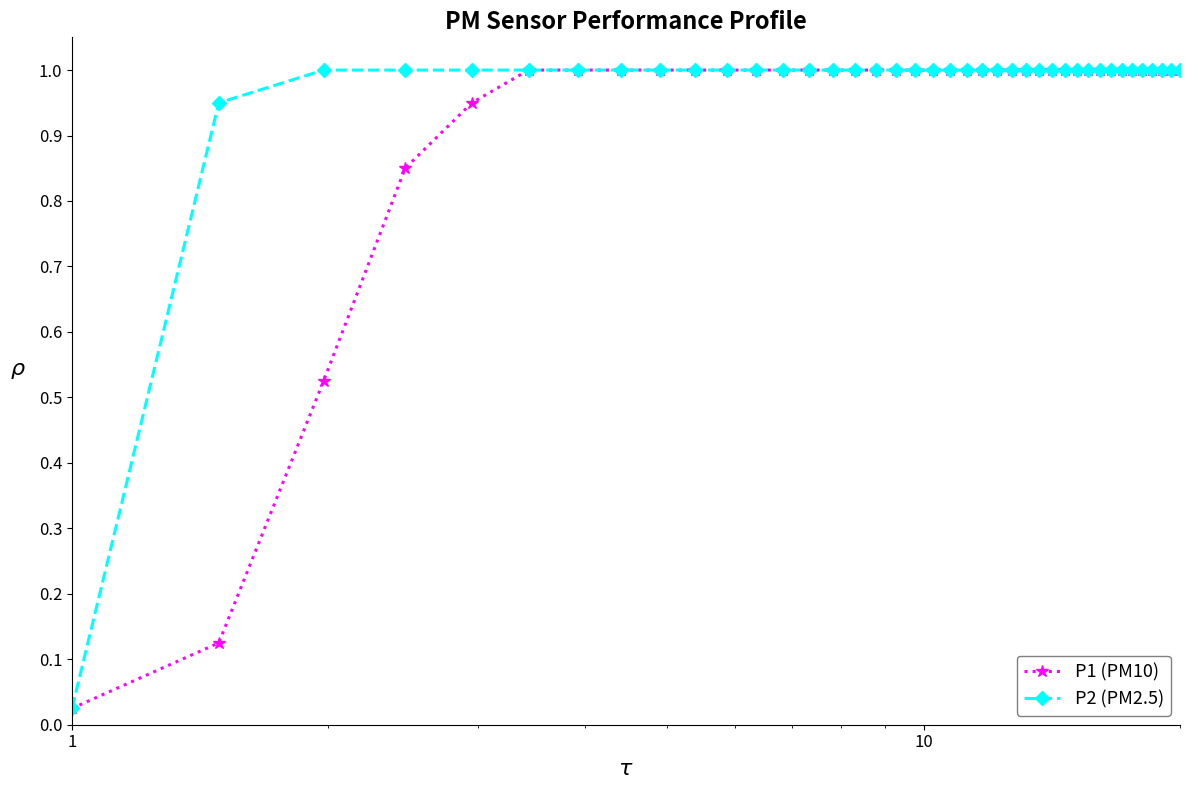

What is the maximum value for P2 (PM2.5)?

1.0